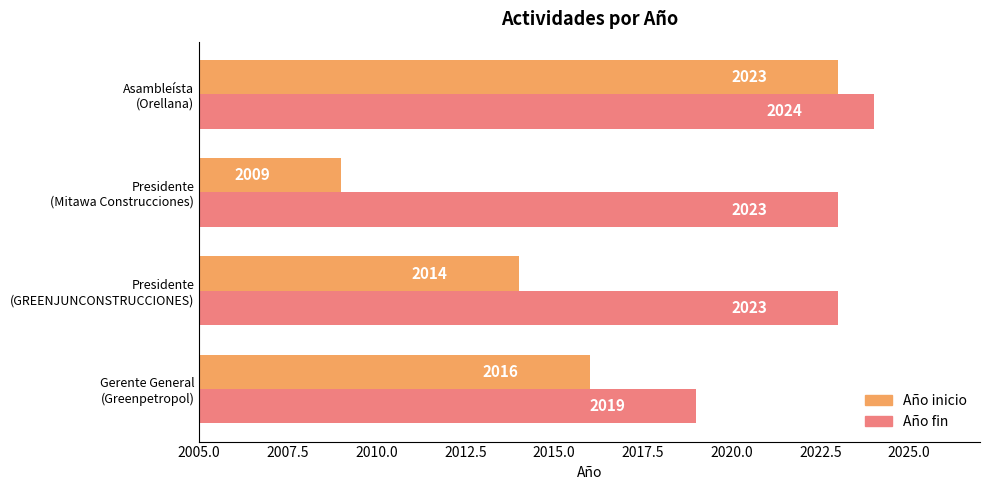

What is the highest value of the Año inicio series?

2023